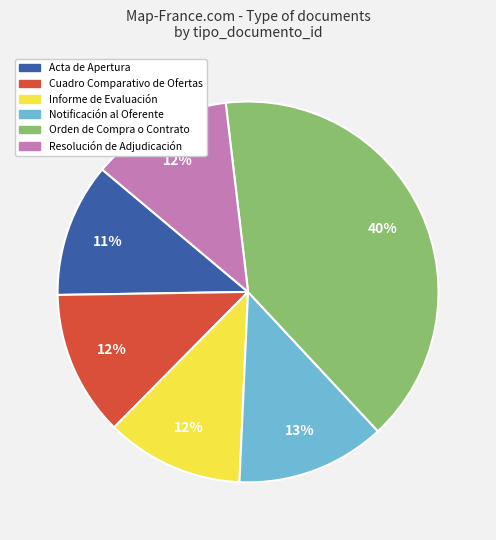

The Resolución de Adjudicación slice represents 18% of the pie. True or false?

False